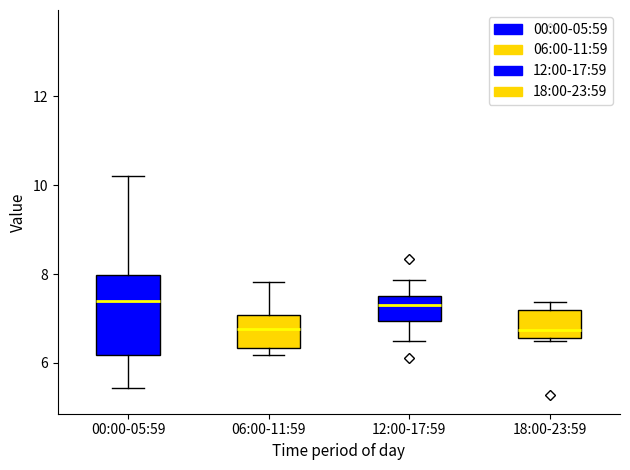

Reading left to right, read every box against the y-axis: the position of its median line, the range the box covers, and the ends of its whiskers. The values are not printed on the chart, so give them approximately, as read against the axis.

00:00-05:59: median 7.4, box 6.2 to 8.0, whiskers 5.4 to 10.2
06:00-11:59: median 6.8, box 6.4 to 7.0, whiskers 6.2 to 7.8
12:00-17:59: median 7.4, box 7.0 to 7.6, whiskers 6.6 to 7.8
18:00-23:59: median 6.8, box 6.6 to 7.2, whiskers 6.6 (just below the box's lower edge) to 7.4